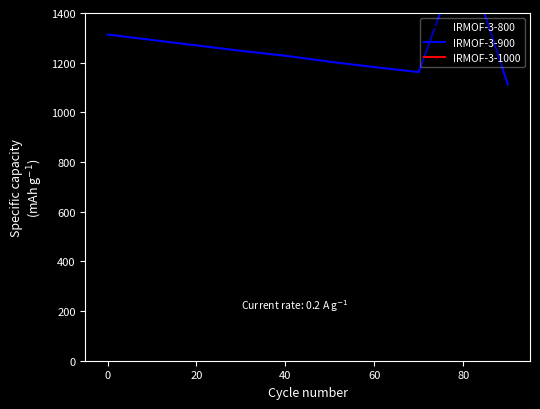

True or false: IRMOF-3-900 and IRMOF-3-800 cross at least once.

False